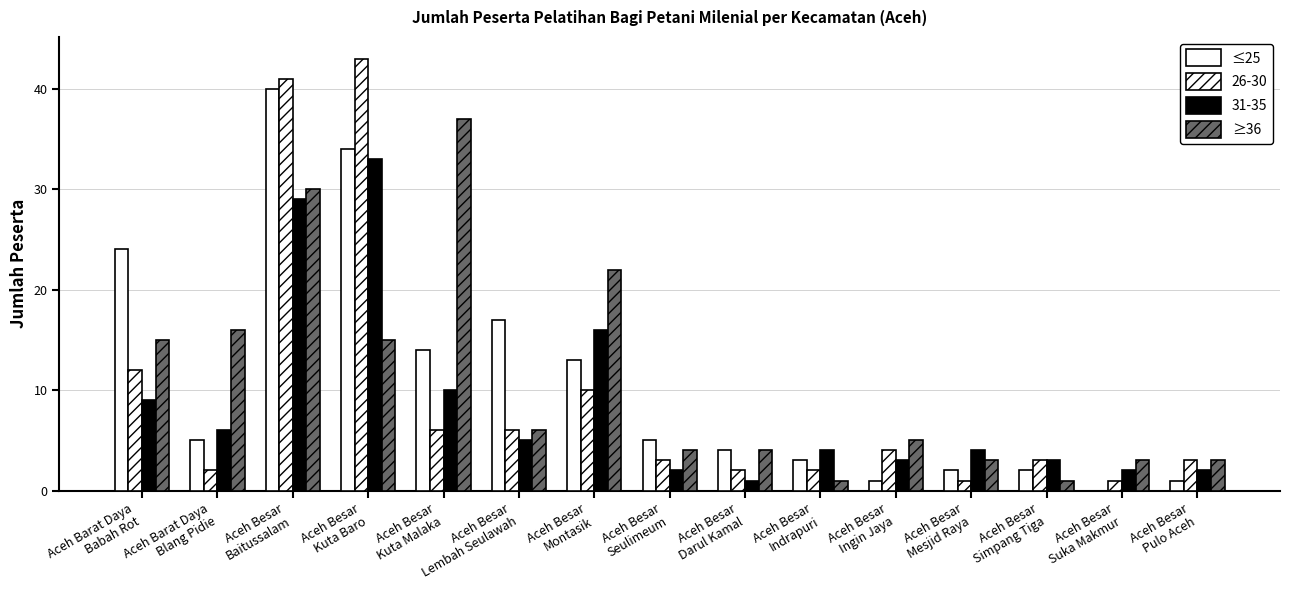

Count the number of categories in the chart.

15